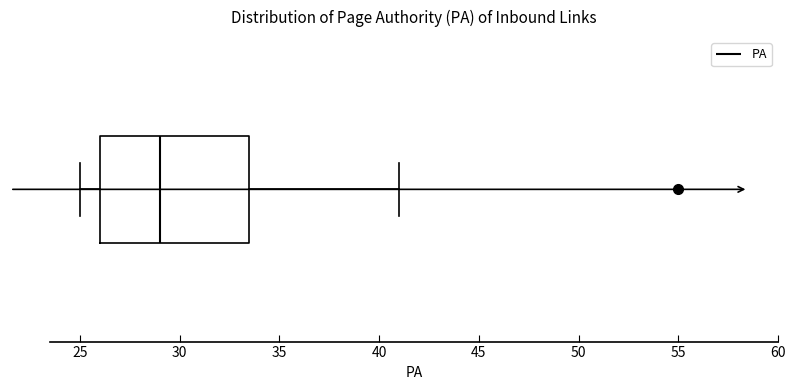

Read this box plot against the x-axis: the position of the median line, the range covered by the box, and the ends of both whiskers. The values are not printed on the chart, so give them approximately, as read against the axis.

median 29.0, box 26.0 to 33.5, whiskers 25.0 to 41.0